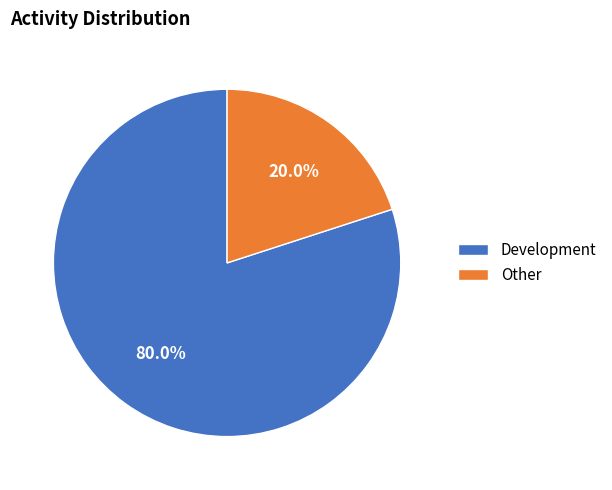

To the nearest percent, what percentage of the pie is Other?

20%